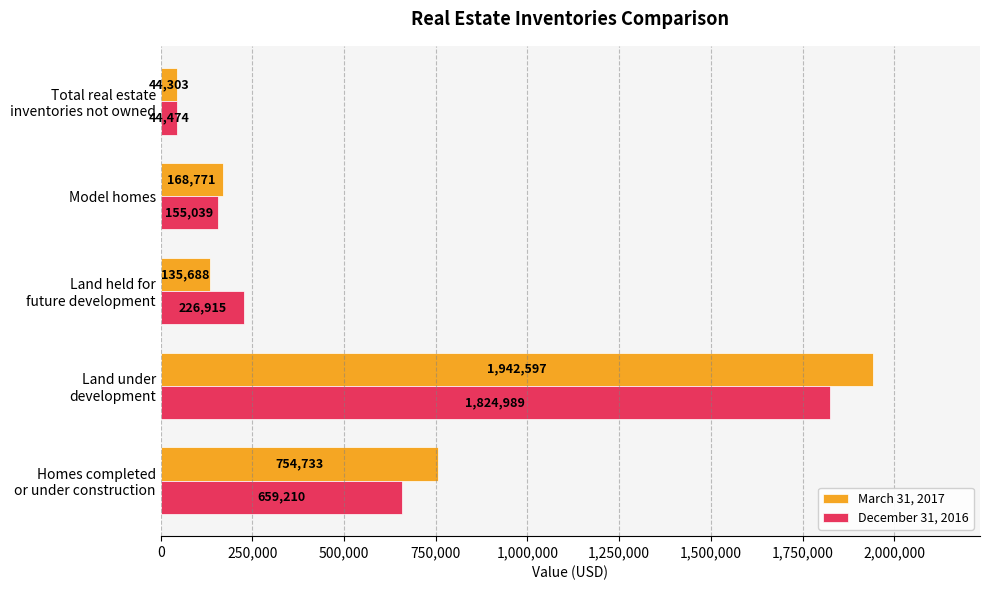

Which series has the largest total across all categories?

March 31, 2017